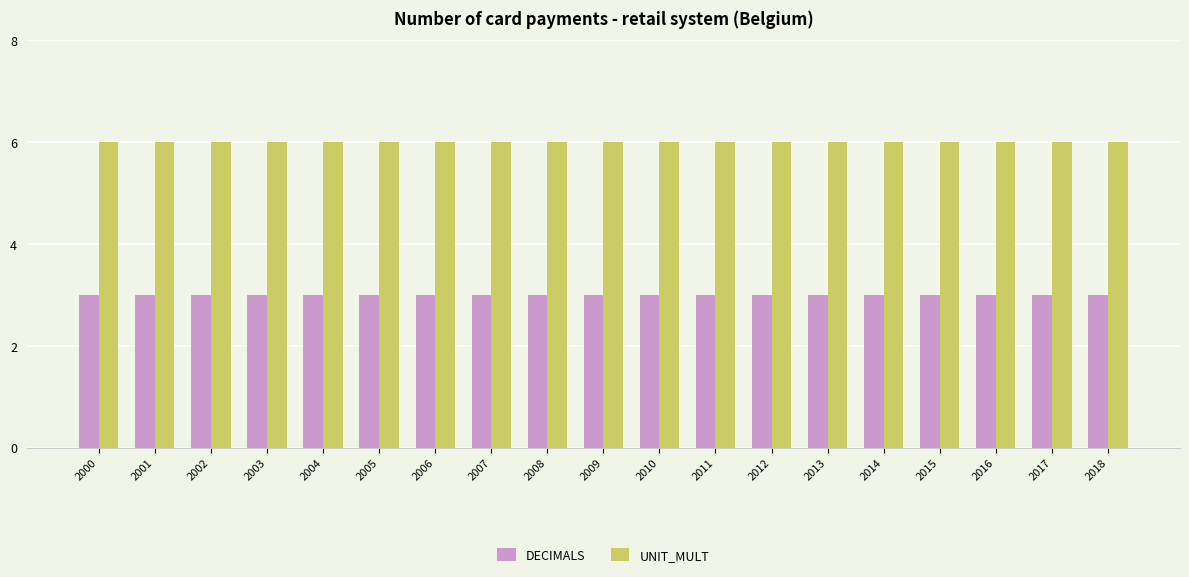

What is the spread (max minus min) of values at 2014?

3